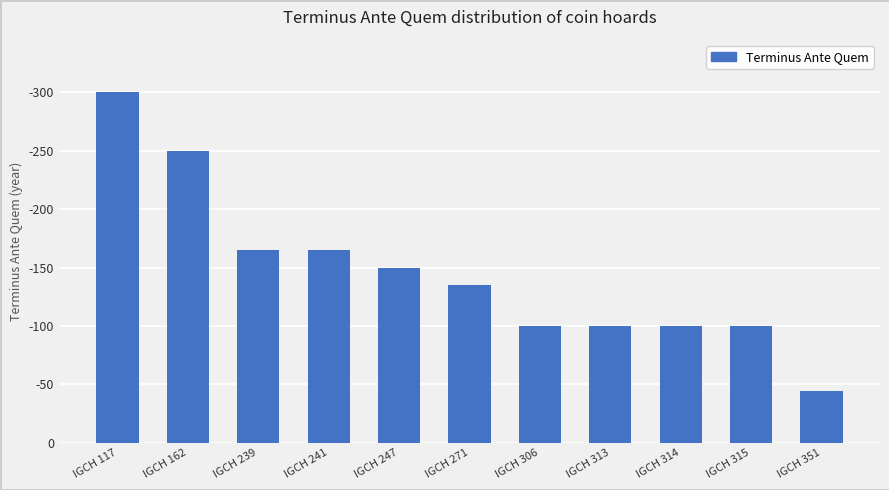

Reading left to right, extract all data points from this chart.

300	250	165	165	150	135	100	100	100	100	44